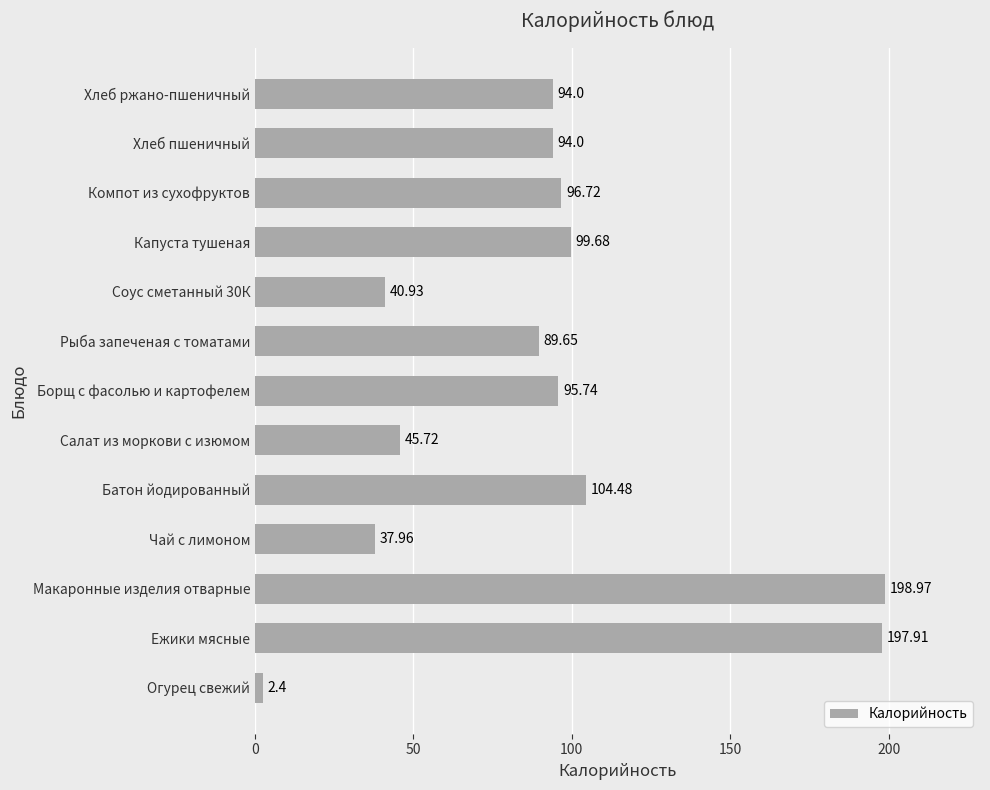

What is the difference between the maximum and minimum values?

196.6